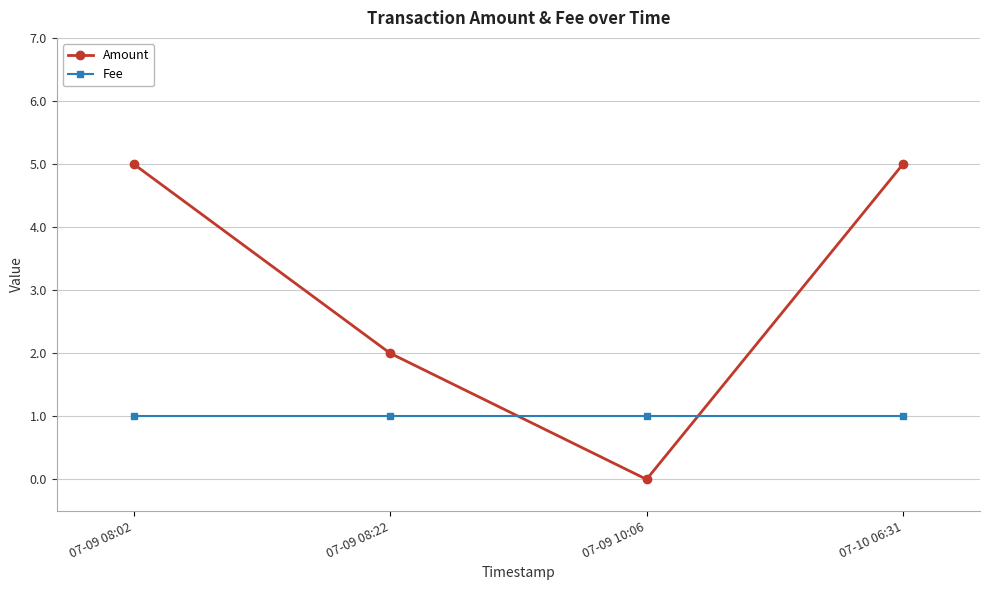

Is it true that Amount equals 5 at 07-10 06:31?

True